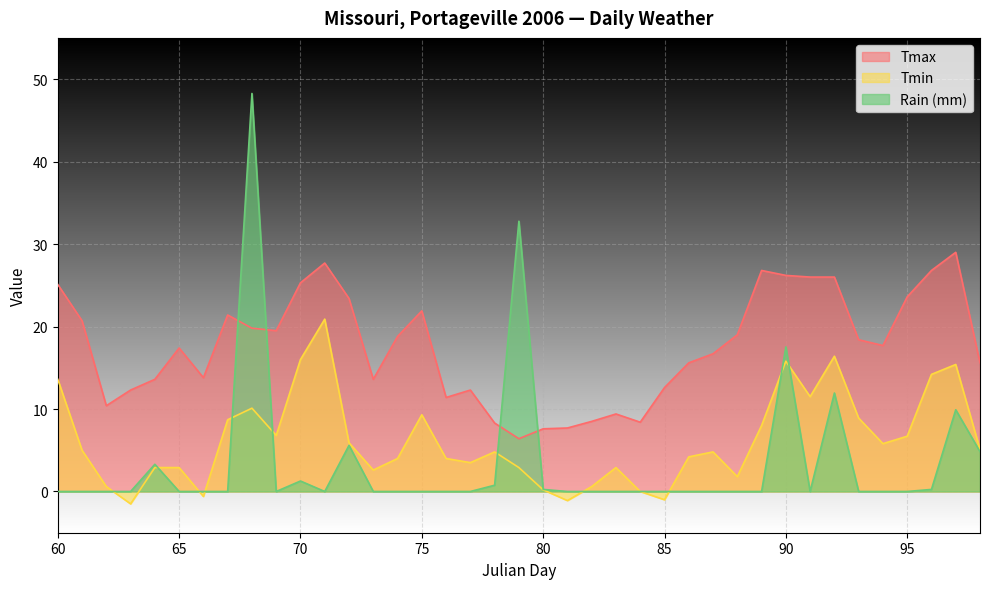

Does the chart display data point markers on the line(s)?

No